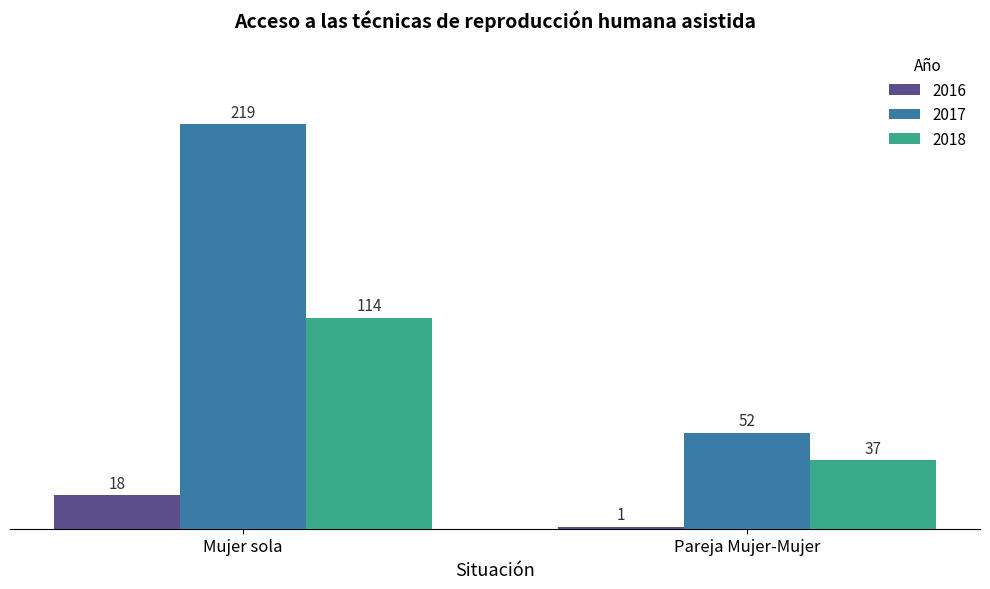

What position from the left is Mujer sola?

1